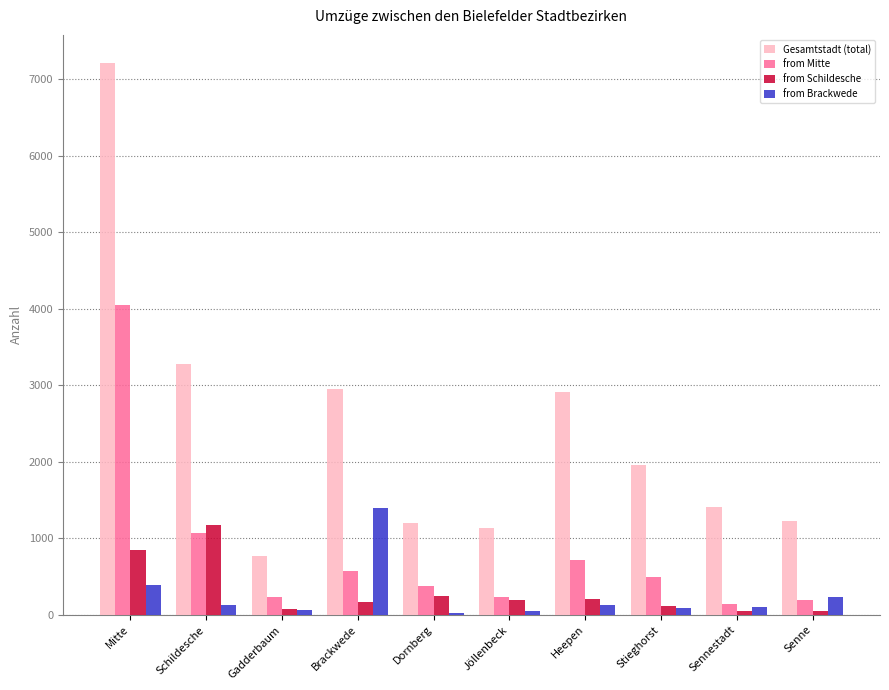

What value does the from Mitte series have at Gadderbaum?

236